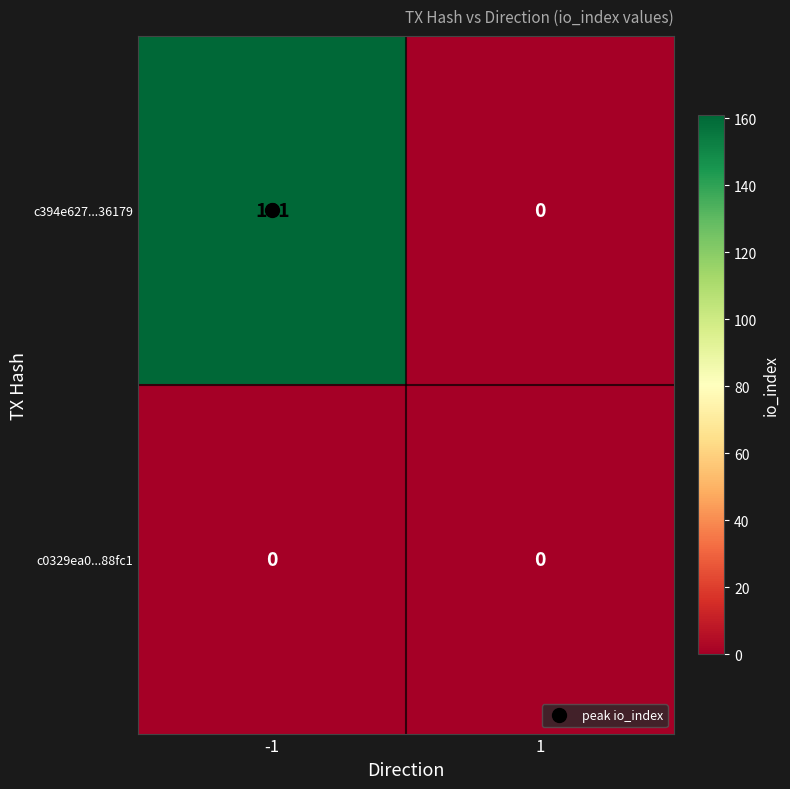

At which category does the chart reach its peak across all series?

-1